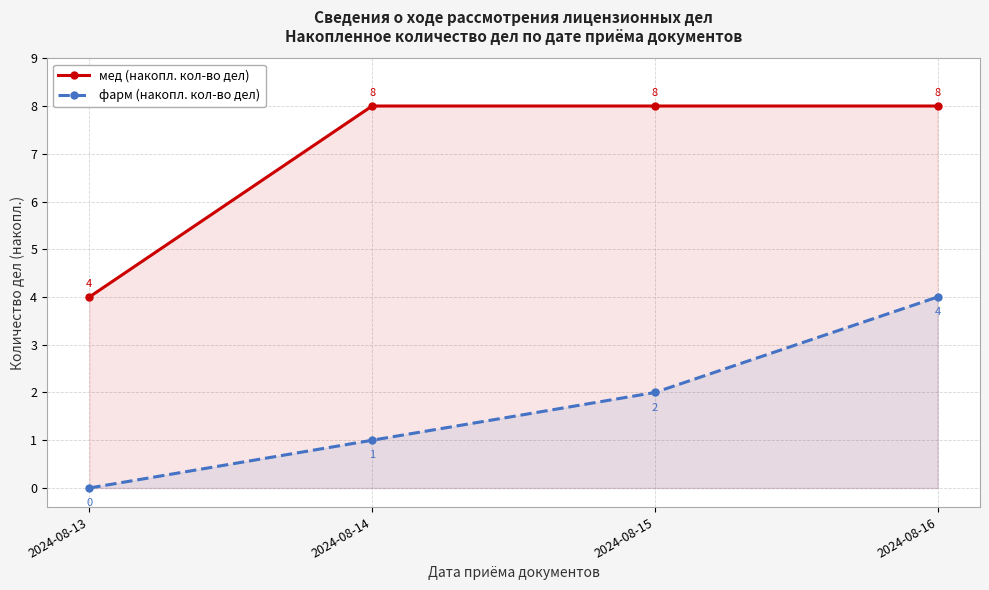

Count the number of data series in this chart.

2